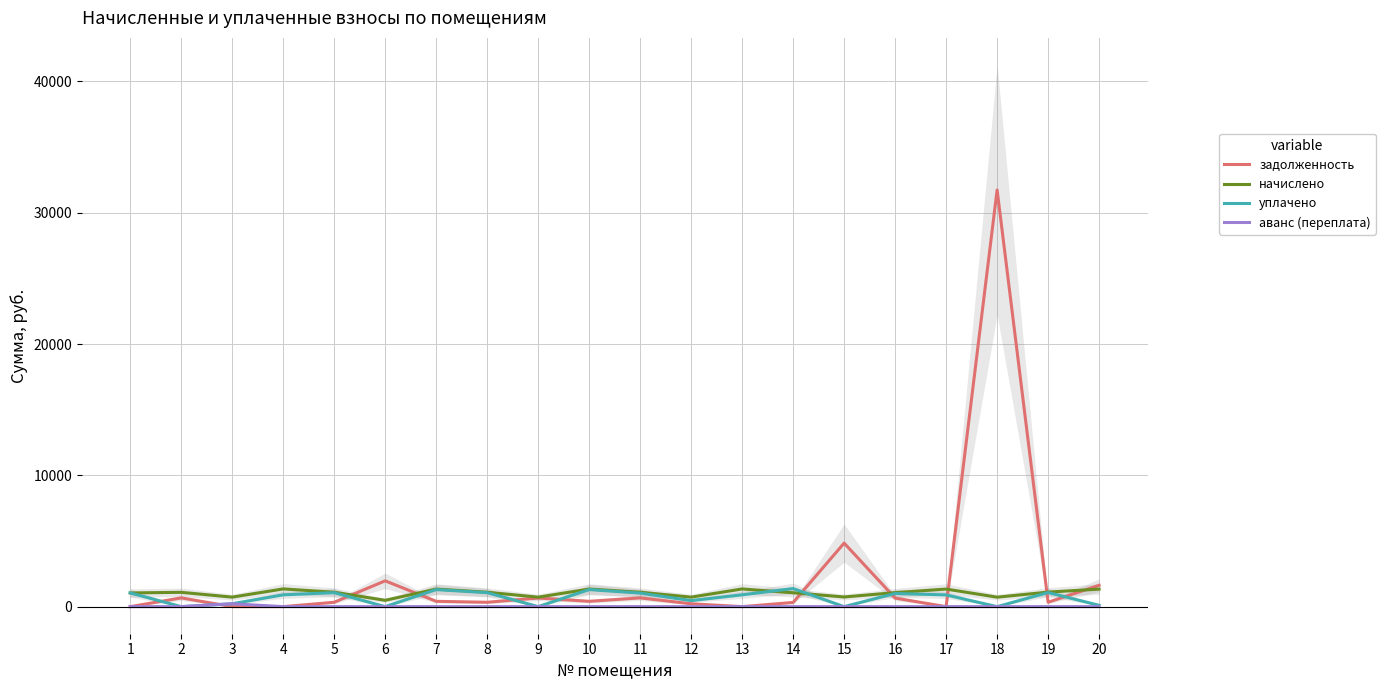

At how many categories does at least one series exceed 1643?

3